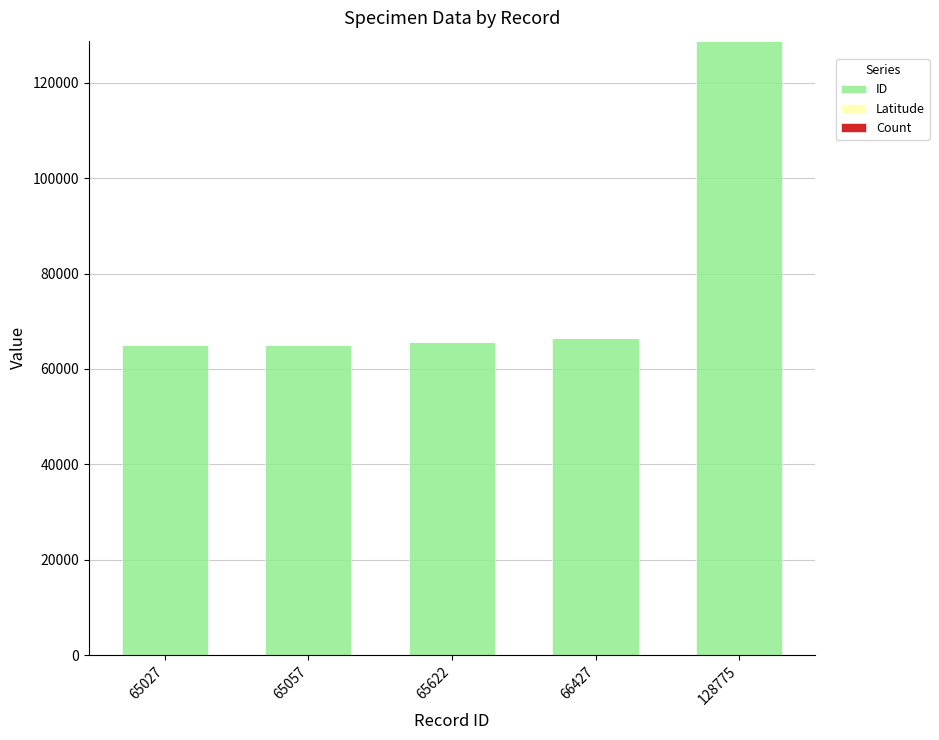

The ID series shows 65622.0 at 65622. True or false?

True